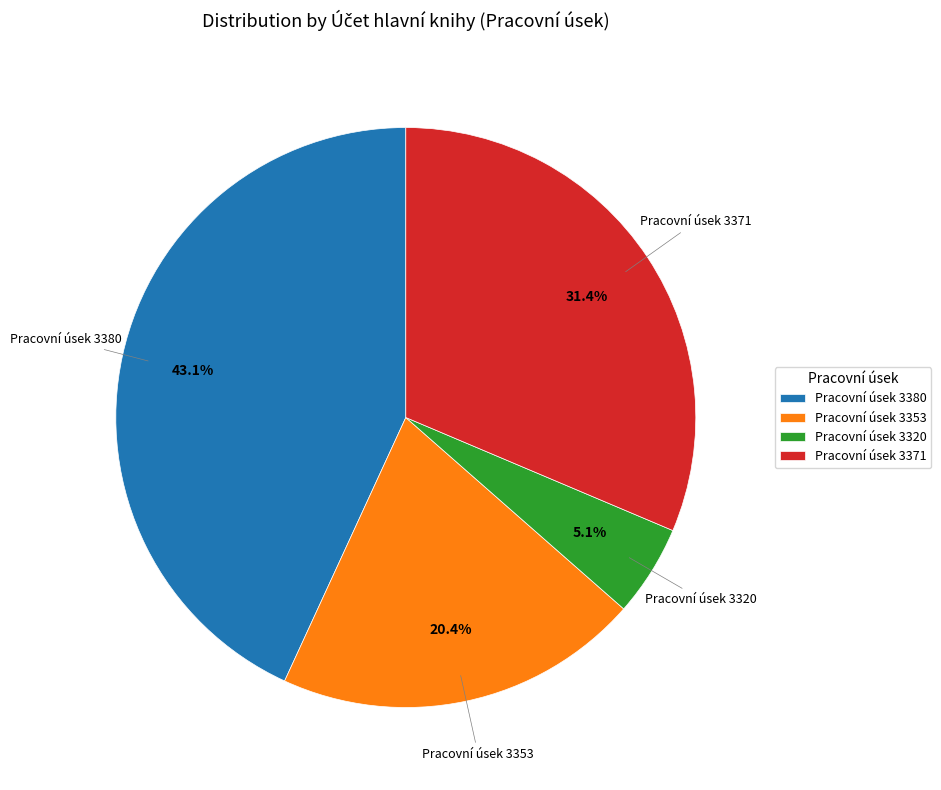

How much of the chart is everything except Pracovní úsek 3353?

79.6%